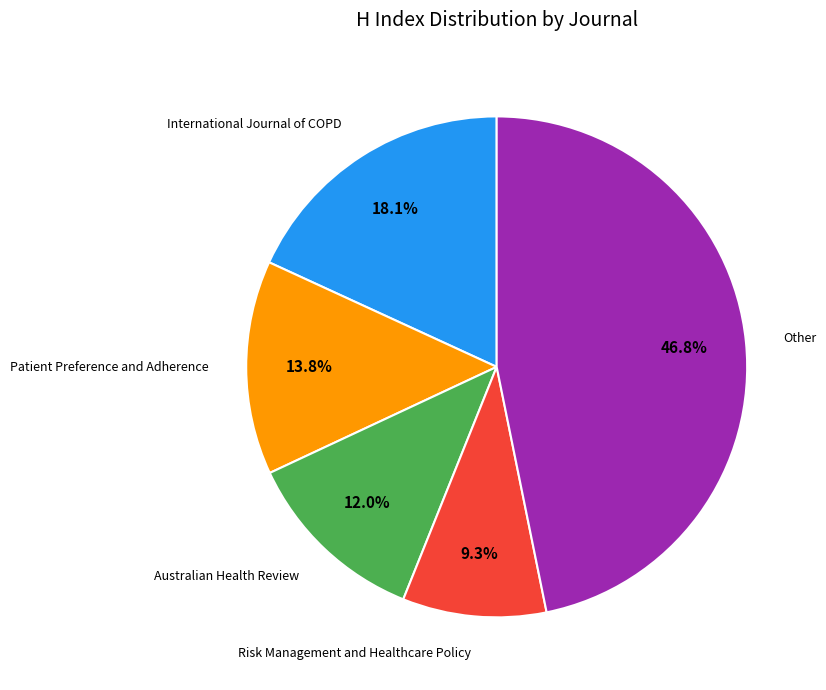

How much of the chart is everything except Patient Preference and Adherence?

86.2%